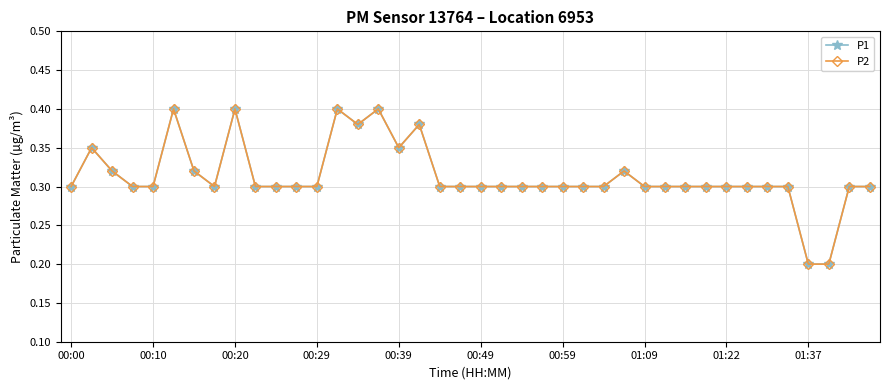

Does the chart display data point markers on the line(s)?

Yes